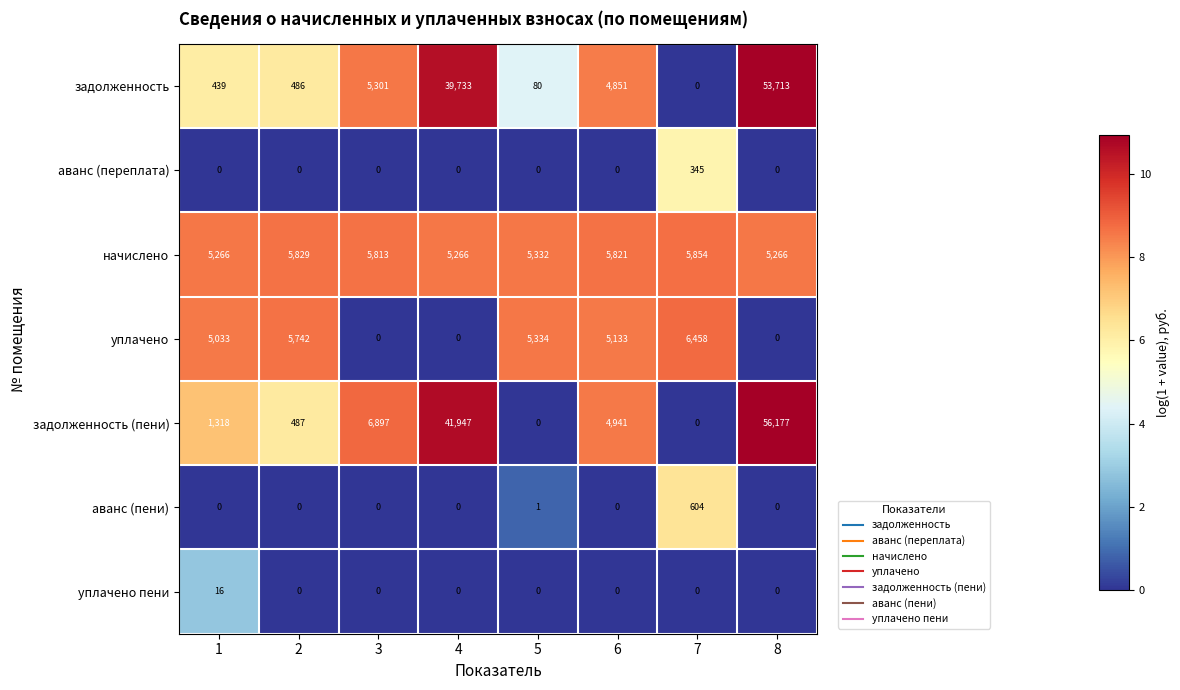

Rank the series by their maximum value, from lowest to highest.

уплачено пени, аванс (переплата), аванс (пени), начислено, уплачено, задолженность, задолженность (пени)